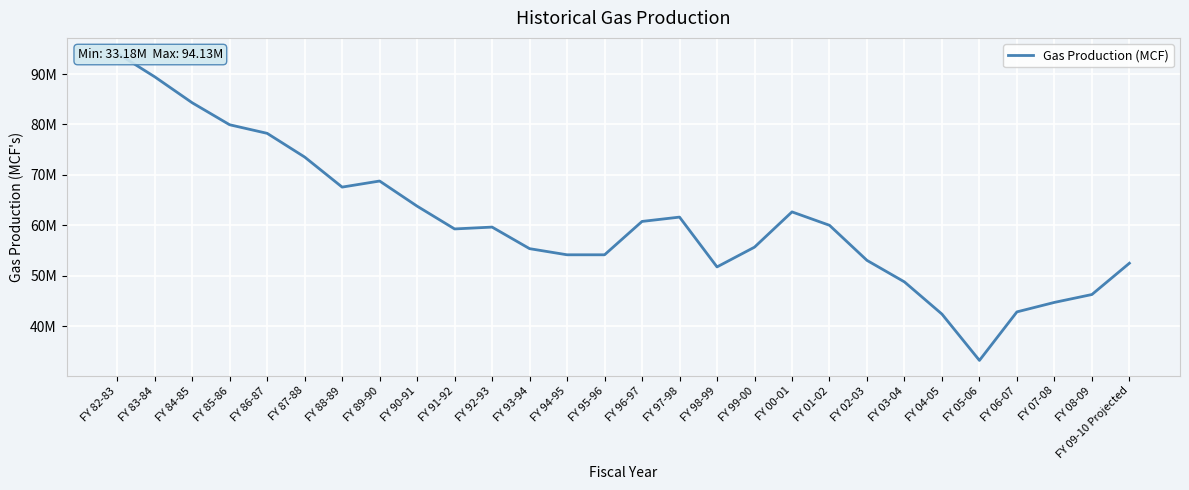

What is the average value?

60648638.8